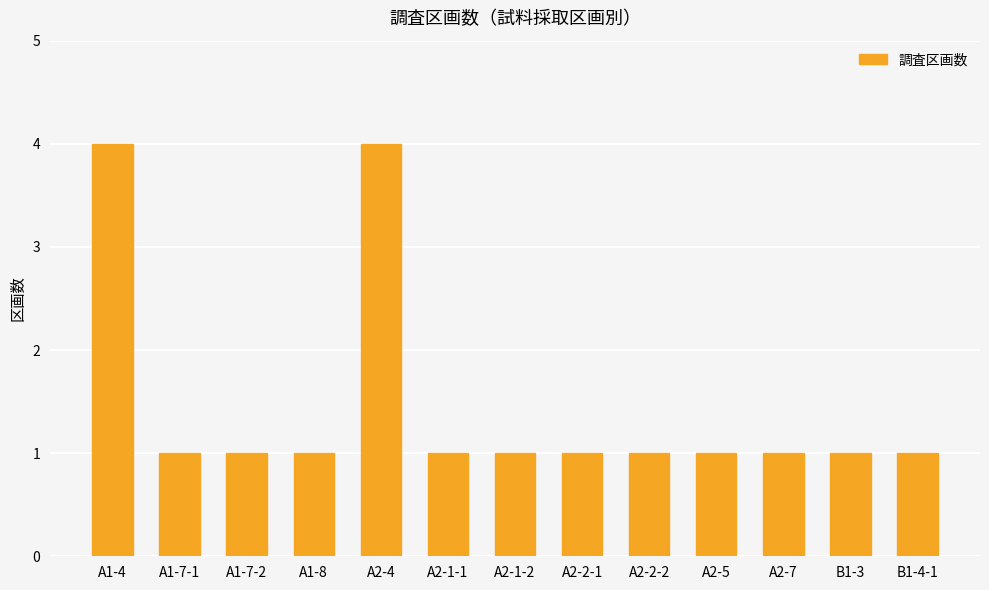

The chart shows a value of 1 at A2-2-1. True or false?

True